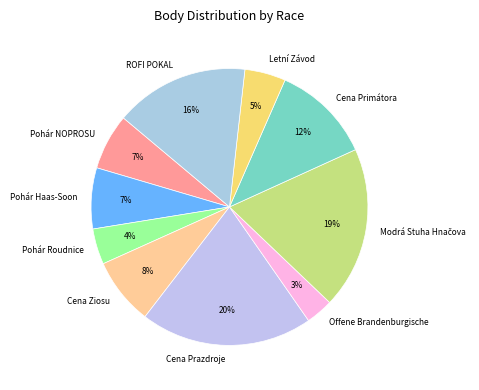

True or false: Cena Primátora accounts for 20% of the total.

False